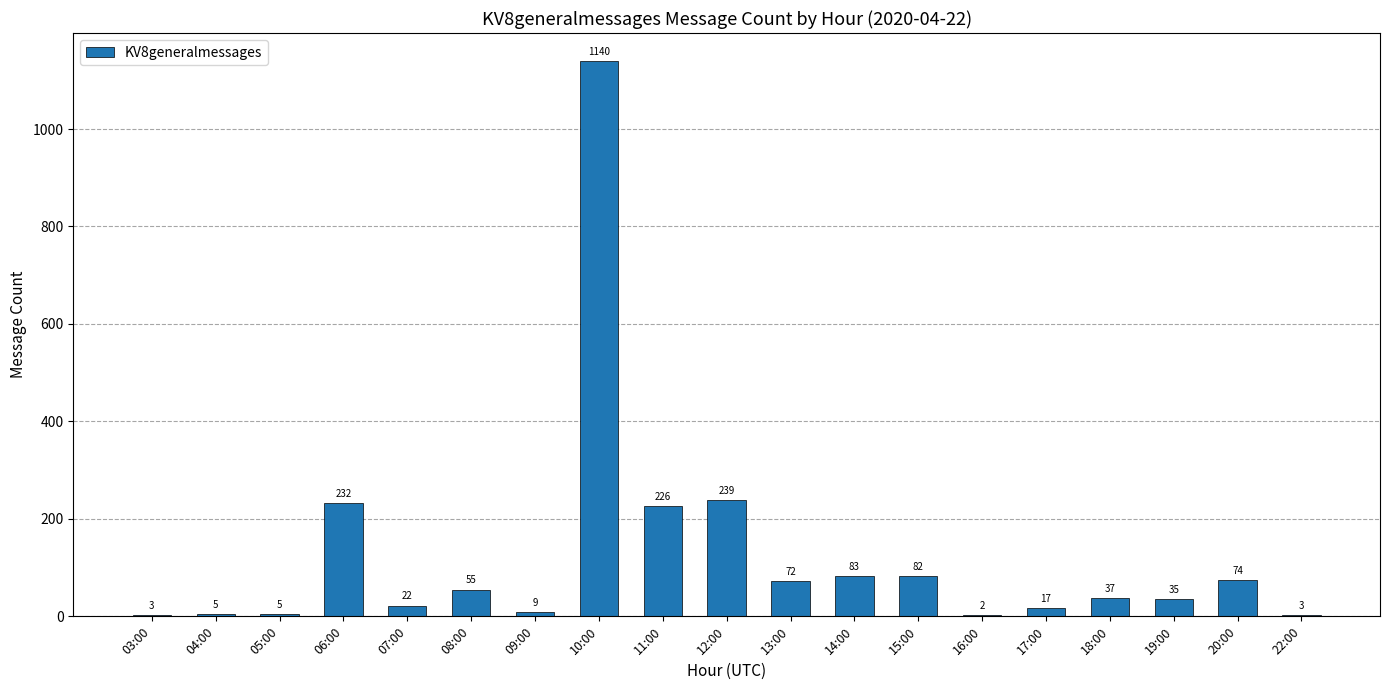

The chart shows a value of 83 at 14:00. True or false?

True